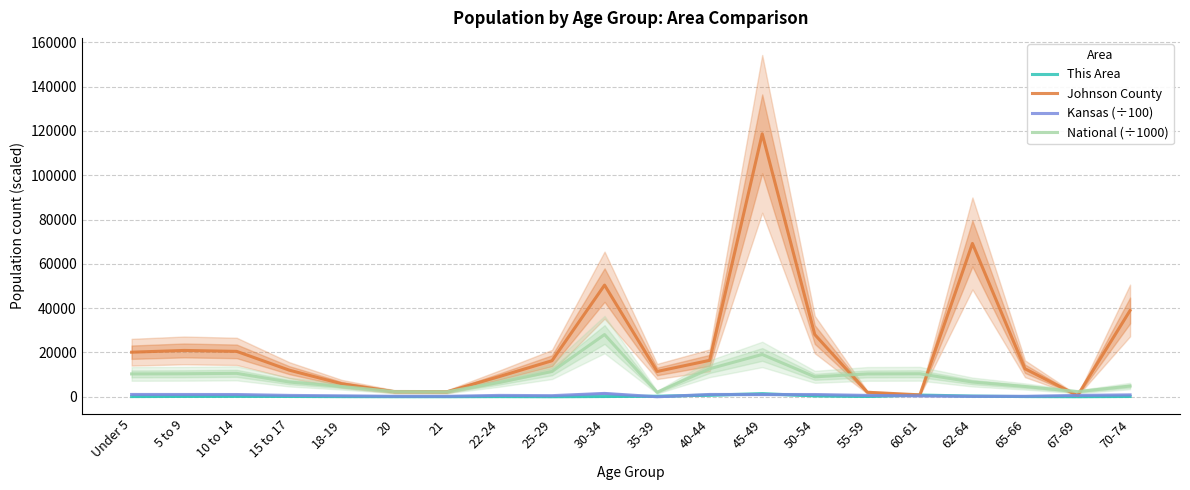

How many lines are shown in the chart?

4